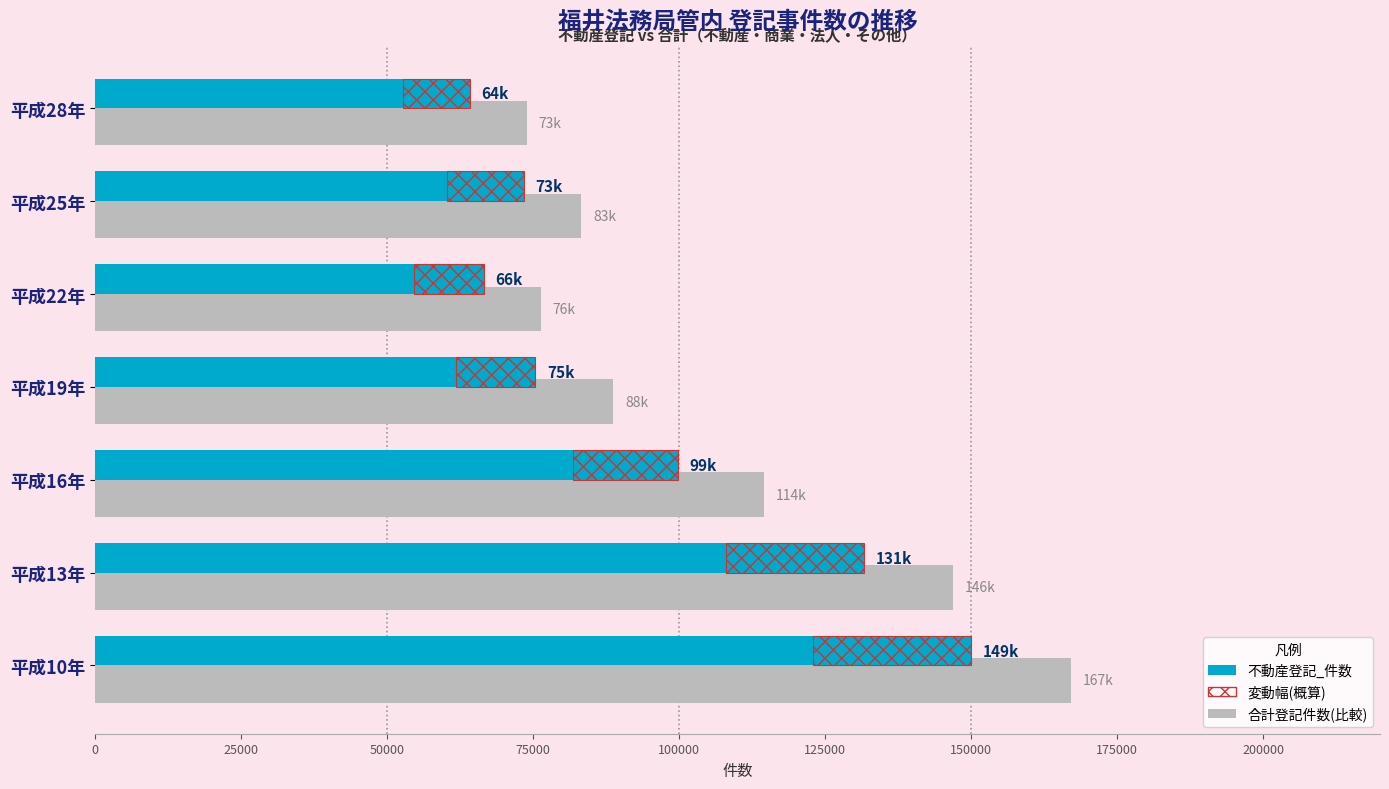

What is the value of the 不動産登記_件数 bar at the 2nd from the left?

131649.0